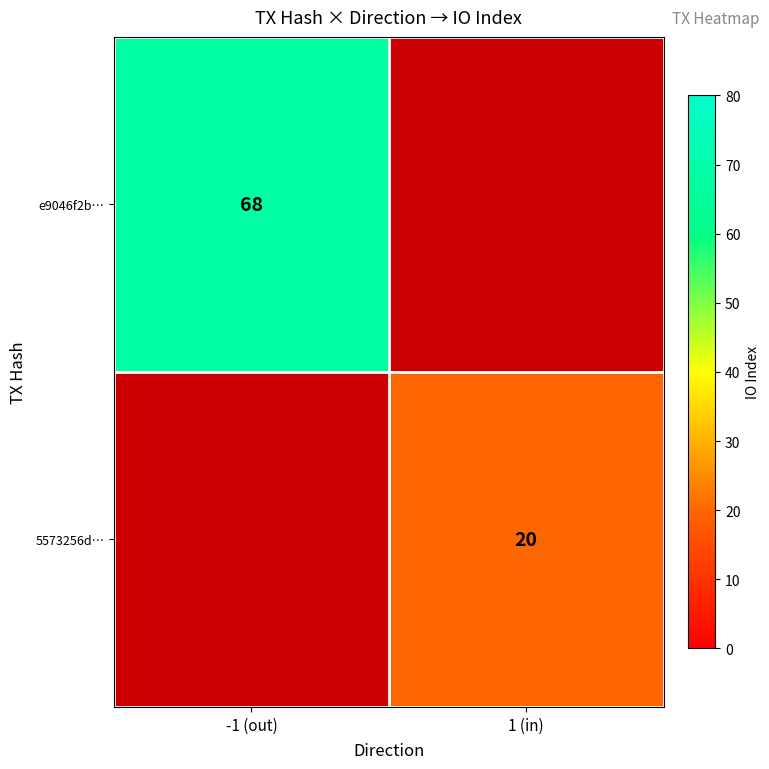

Is the value of 5573256d… at 1 (in) greater than the value of e9046f2b… at -1 (out)?

No